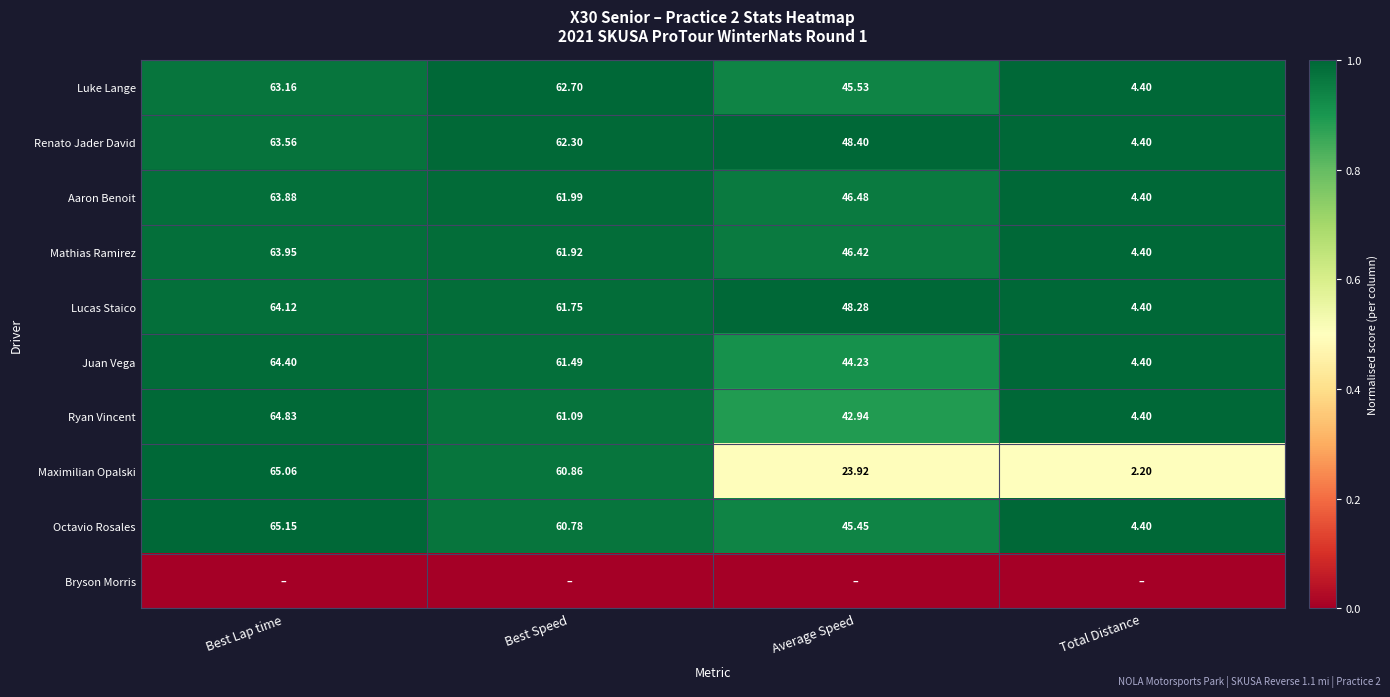

At which label does Renato Jader David reach its minimum?

Total Distance